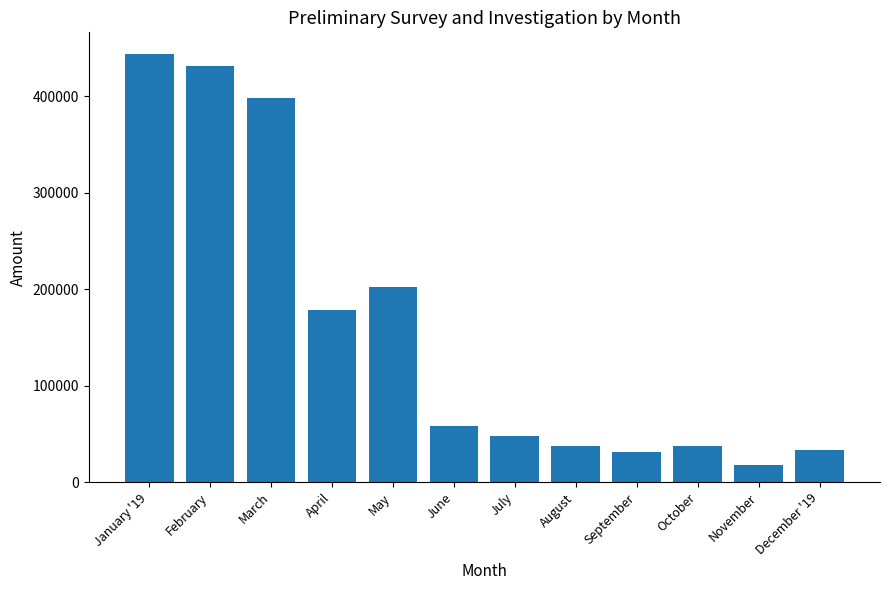

True or false: the data shows 37211.8 at October.

True